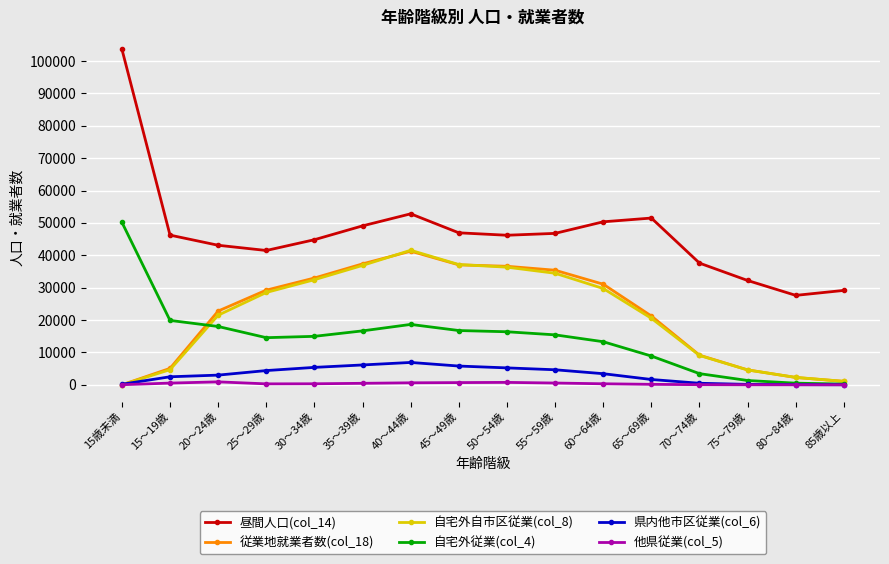

At which label does 他県従業(col_5) first exceed 325?

15～19歳